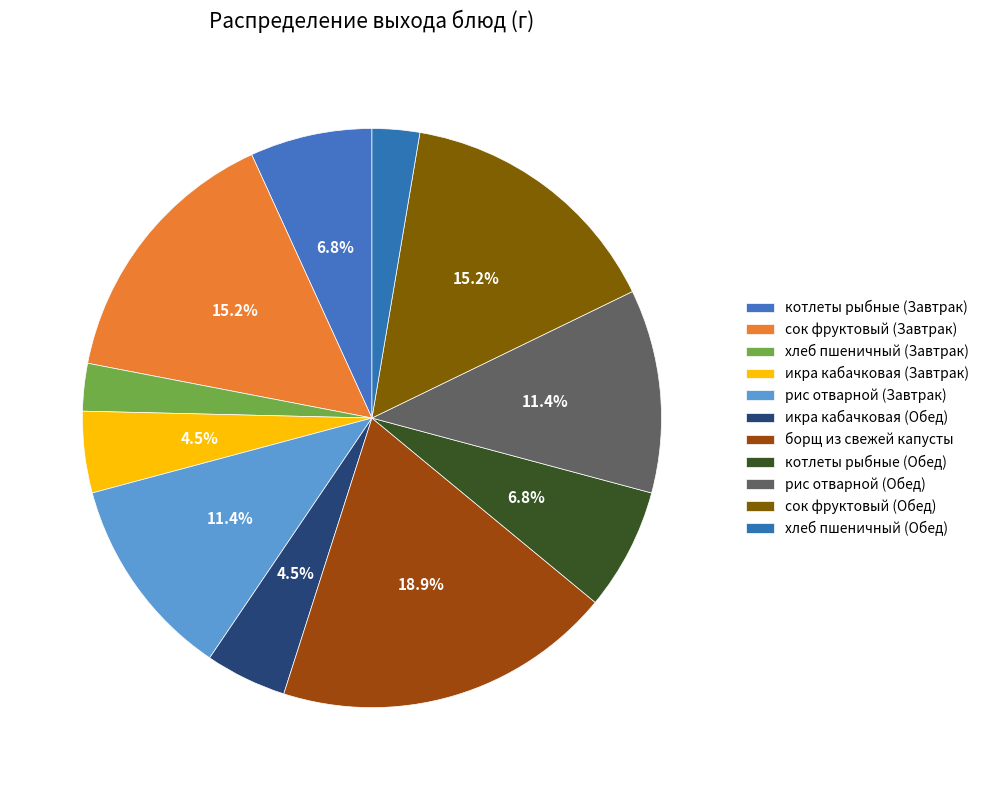

Combined, what portion of the pie is хлеб пшеничный (Обед) and рис отварной (Завтрак)?

14.0%